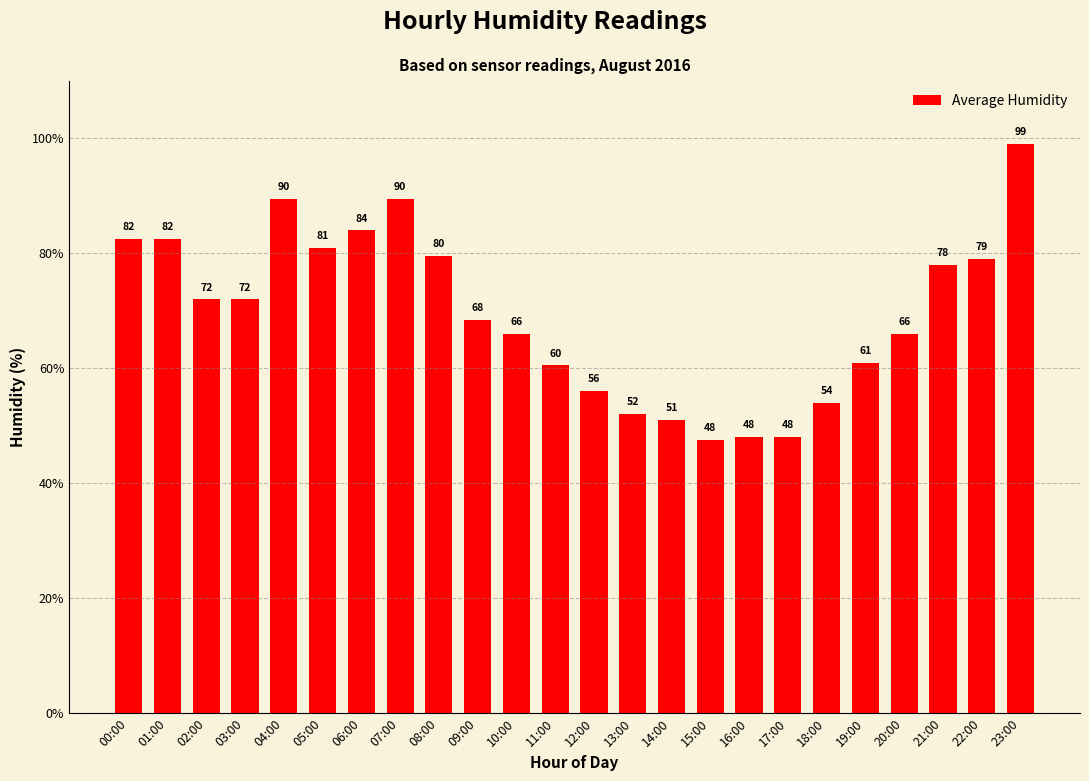

What is the label of the 14th bar from the right?

10:00